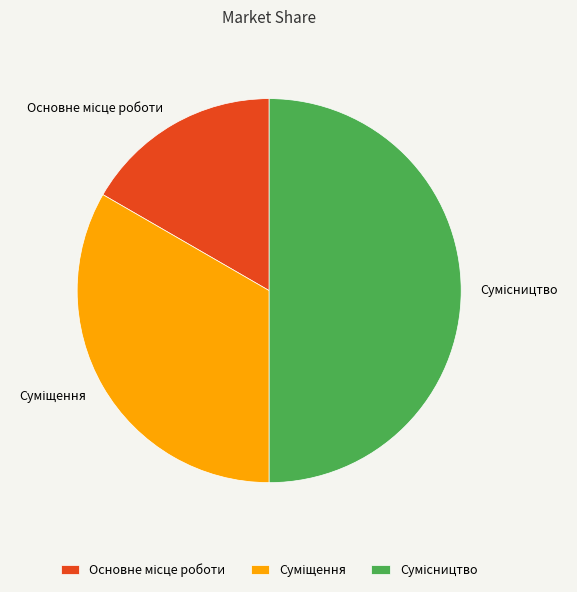

Count the number of slices in the pie.

3